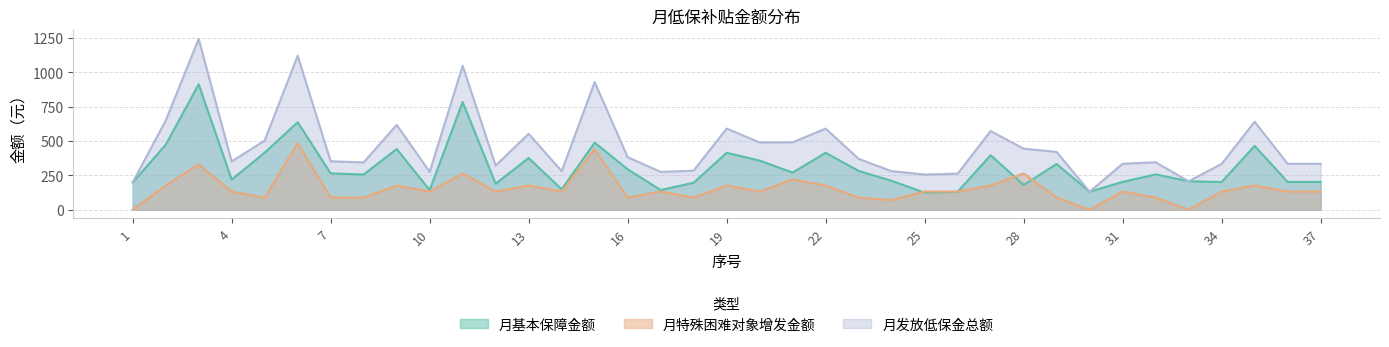

Which series has the largest total across all categories?

月发放低保金总额